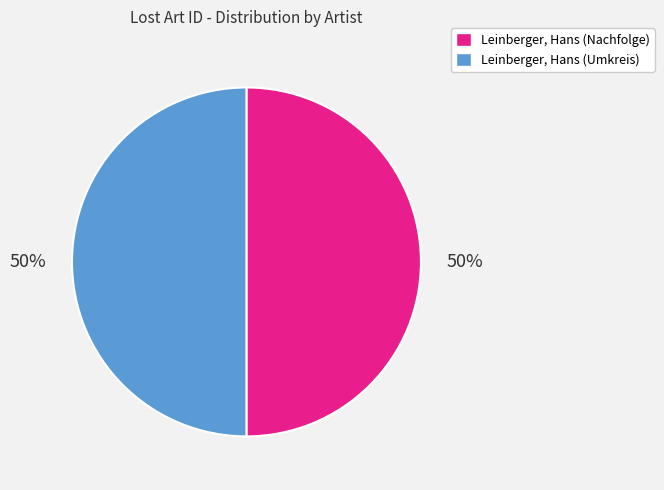

To the nearest percent, what portion does Leinberger, Hans (Umkreis) represent?

50%